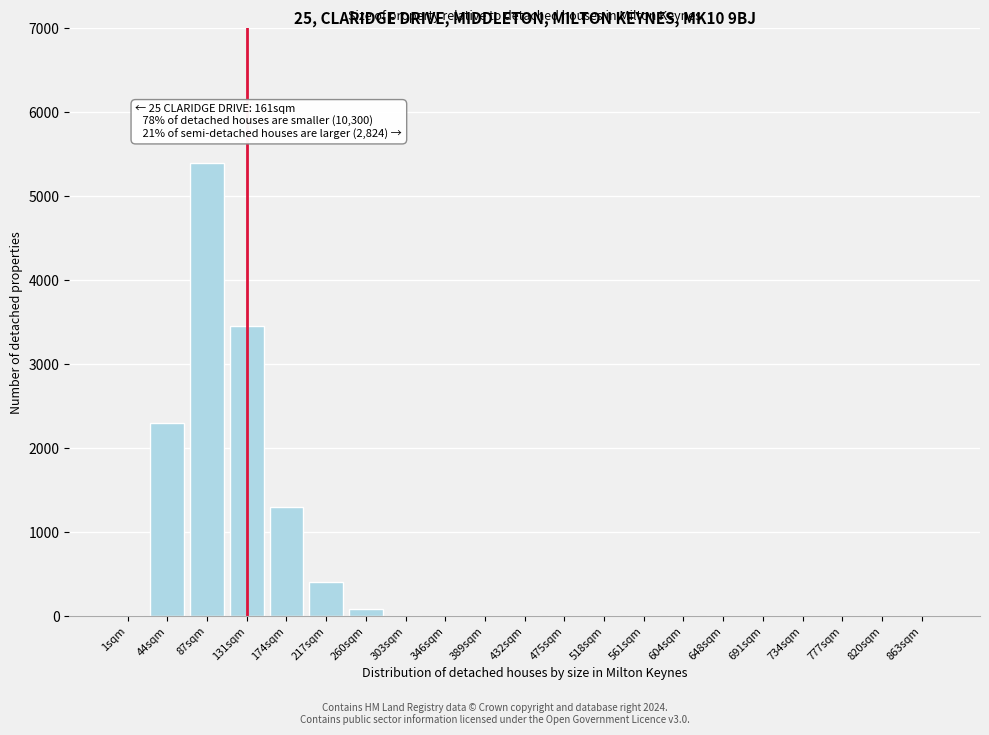

Reading right to left, what are all the values shown in this chart?

863sqm=0	820sqm=0	777sqm=0	734sqm=0	691sqm=0	648sqm=0	604sqm=0	561sqm=0	518sqm=0	475sqm=0	432sqm=0	389sqm=0	346sqm=0	303sqm=0	260sqm=80	217sqm=400	174sqm=1300	131sqm=3450	87sqm=5400	44sqm=2300	1sqm=0